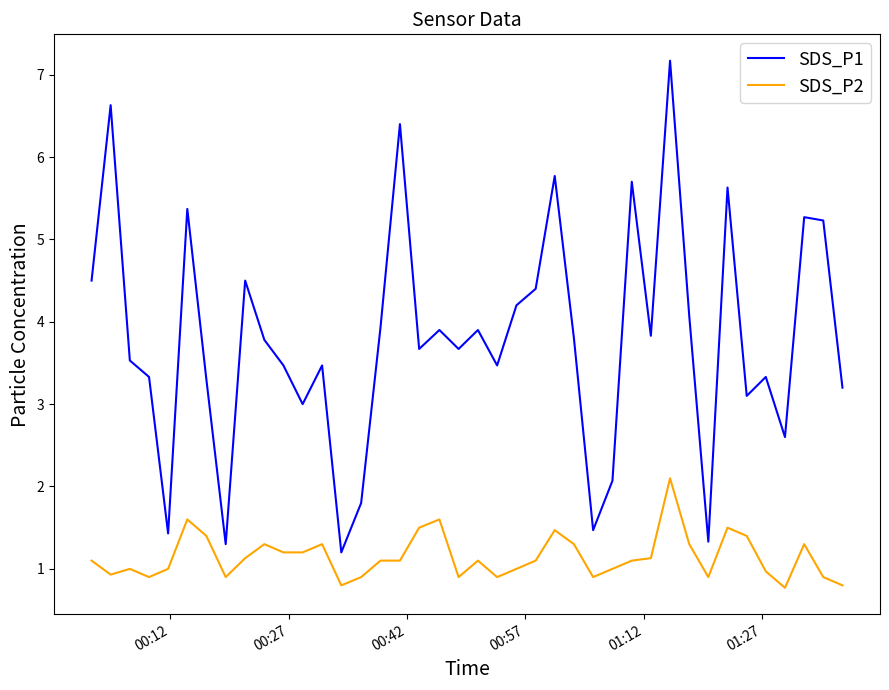

Reading left to right, transcribe all the data shown in this chart.

SDS_P1: 4.5	6.6	3.5	3.3	1.4	5.4	3.3	1.3	4.5	3.8	3.5	3.0	3.5	1.2	1.8	3.9	6.4	3.7	3.9	3.7	3.9	3.5	4.2	4.4	5.8	3.8	1.5	2.1	5.7	3.8	7.2	4.1	1.3	5.6	3.1	3.3	2.6	5.3	5.2	3.2
SDS_P2: 1.1	0.9	1.0	0.9	1.0	1.6	1.4	0.9	1.1	1.3	1.2	1.2	1.3	0.8	0.9	1.1	1.1	1.5	1.6	0.9	1.1	0.9	1.0	1.1	1.5	1.3	0.9	1.0	1.1	1.1	2.1	1.3	0.9	1.5	1.4	1.0	0.8	1.3	0.9	0.8